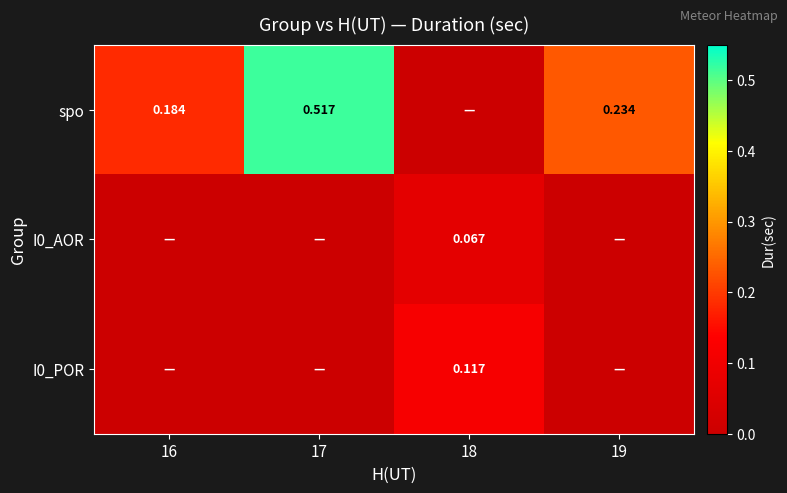

What is the spread (max minus min) of values at 16?

0.2